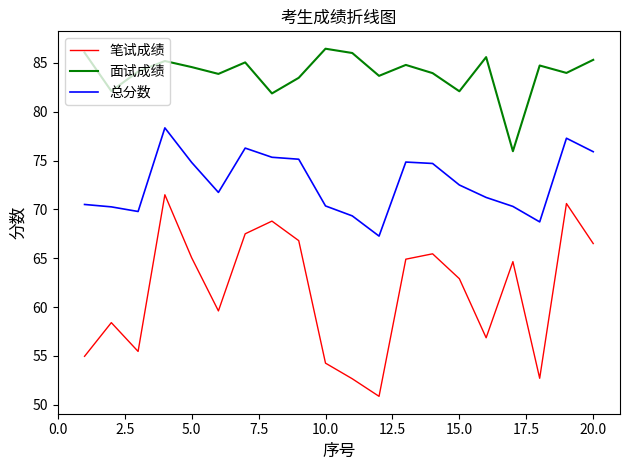

True or false: 总分数 and 面试成绩 cross at least once.

False